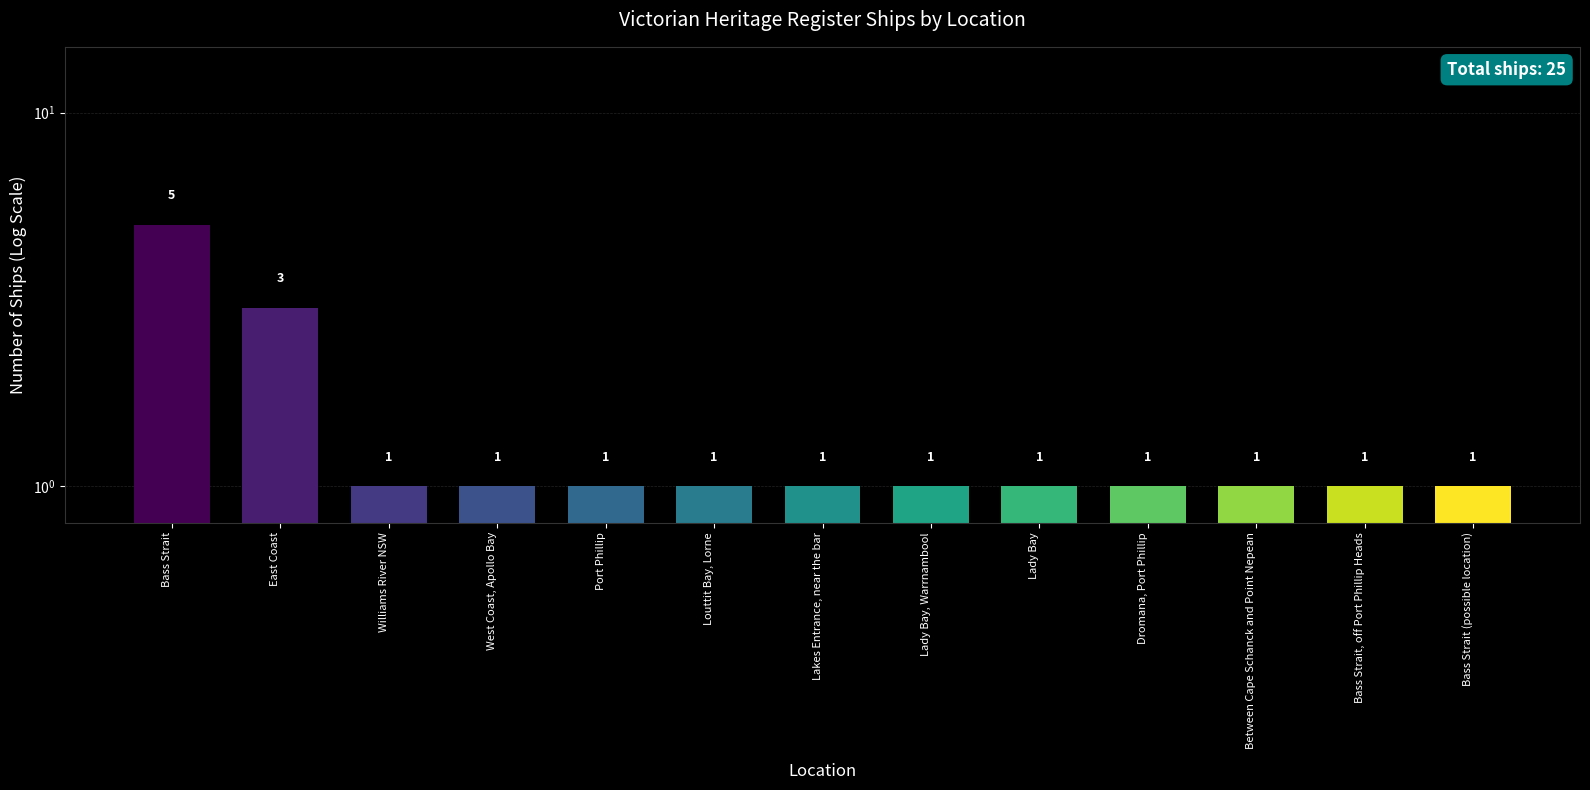

What is the difference between the maximum and minimum values?

4